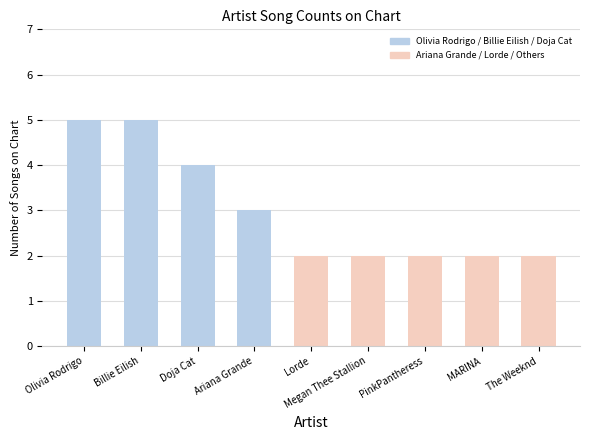

Reading left to right, extract all data points from this chart.

5	5	4	3	2	2	2	2	2